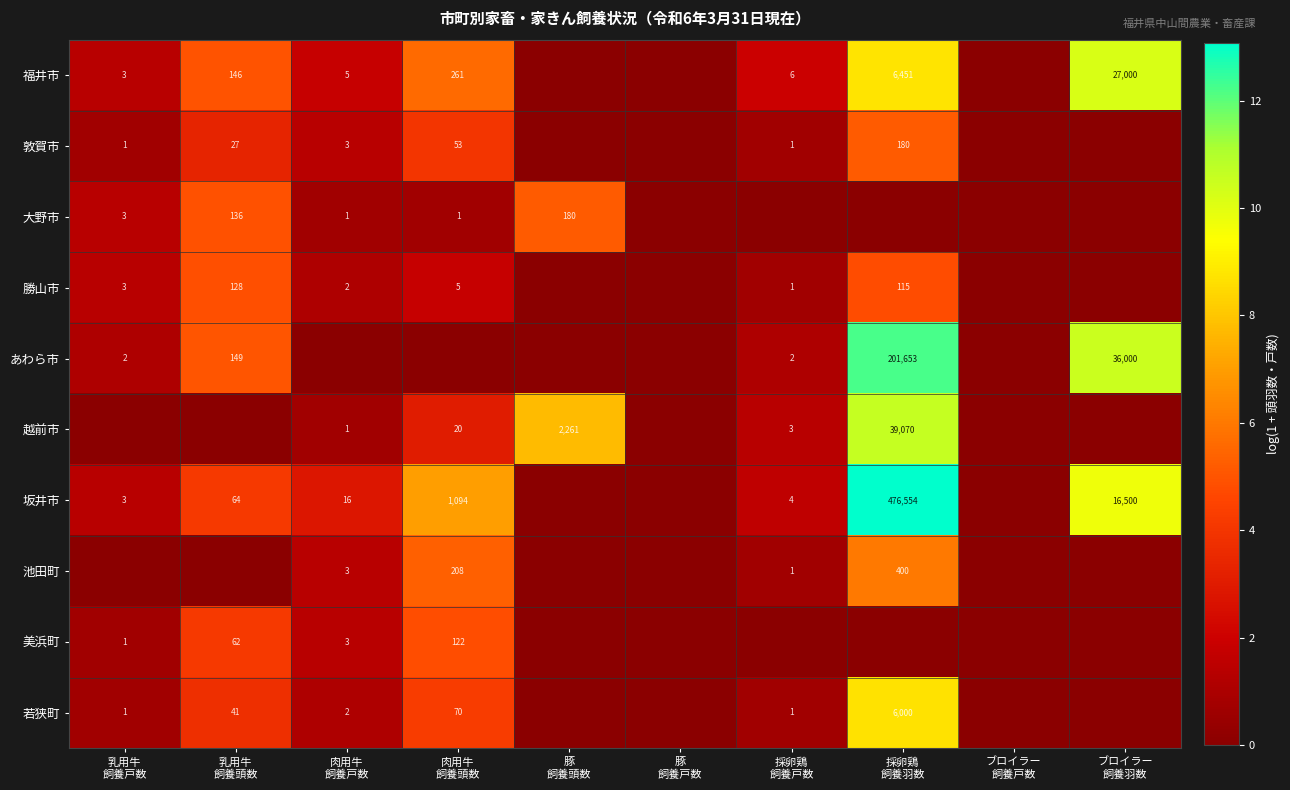

How many positive values does the 福井市 series have?

7